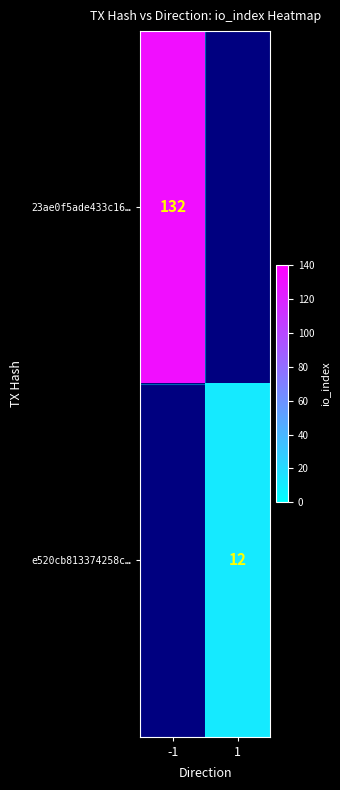

The value of 23ae0f5ade433c16… at -1 is 132. True or false?

True